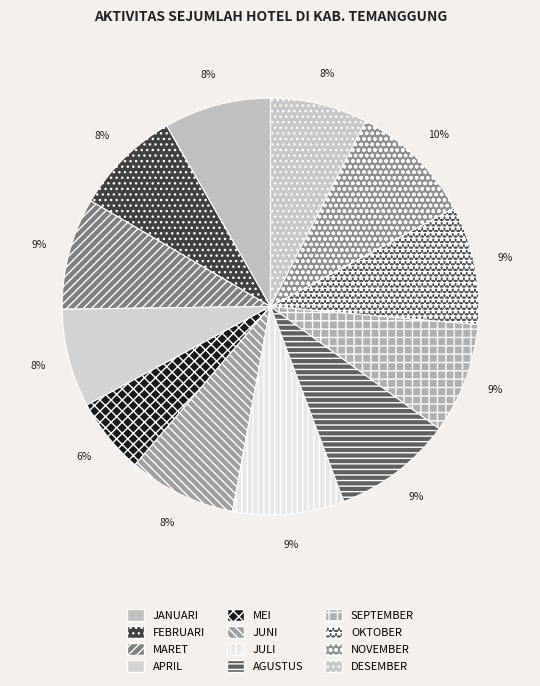

Is it true that JANUARI is 8% of the pie?

True